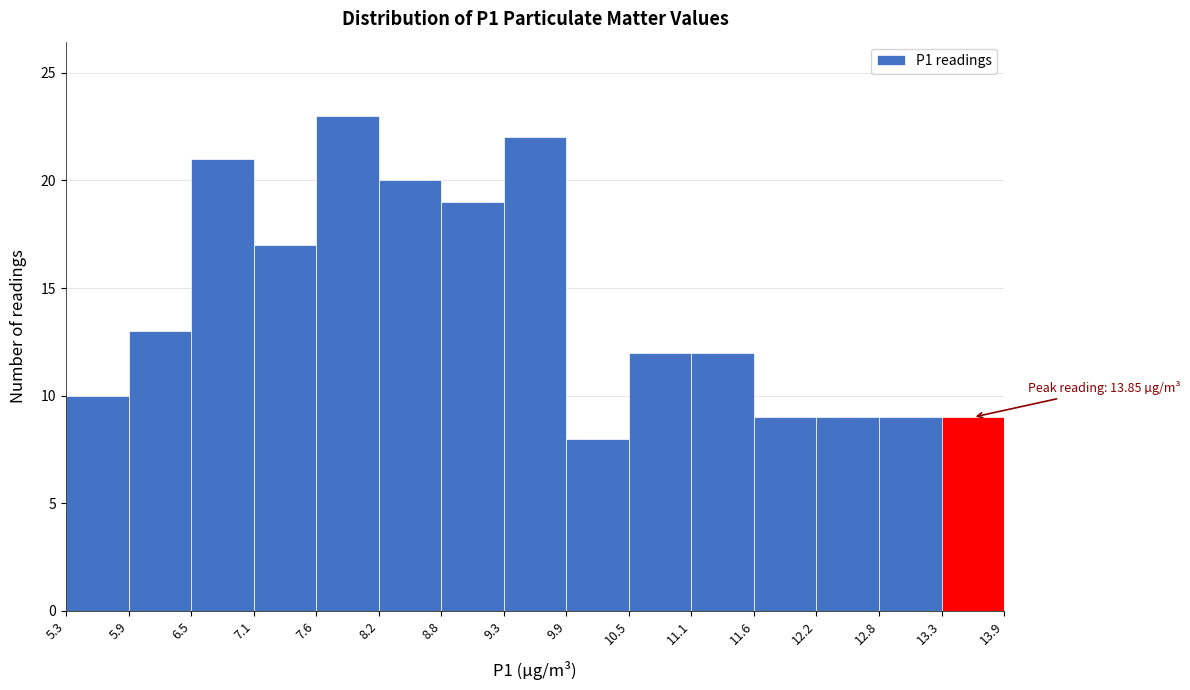

Which range on the x-axis has the tallest bar?

7.6 to 8.2